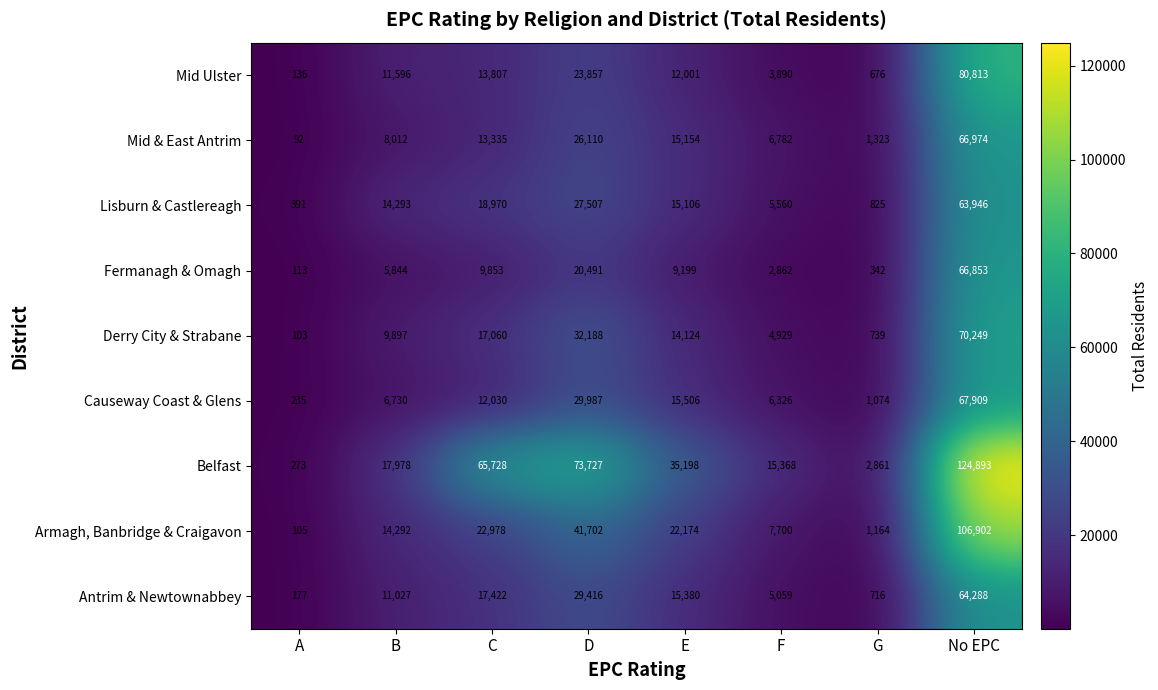

What is the difference between the maximum and minimum values in the Fermanagh & Omagh series?

66740